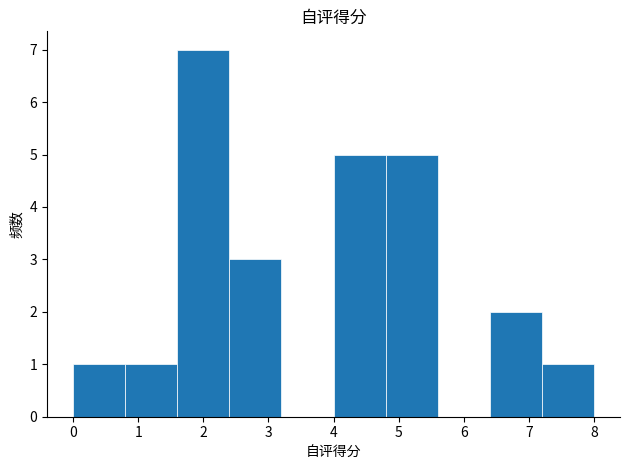

Which range on the x-axis has the tallest bar?

1.6 to 2.4